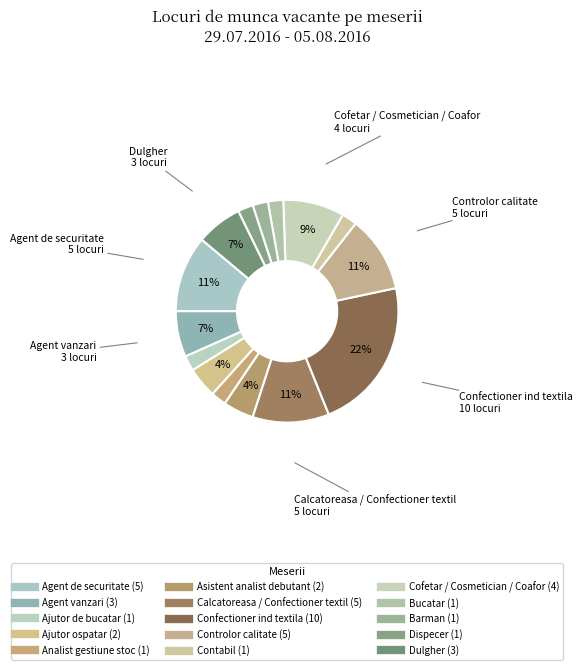

How many segments does this pie chart have?

15